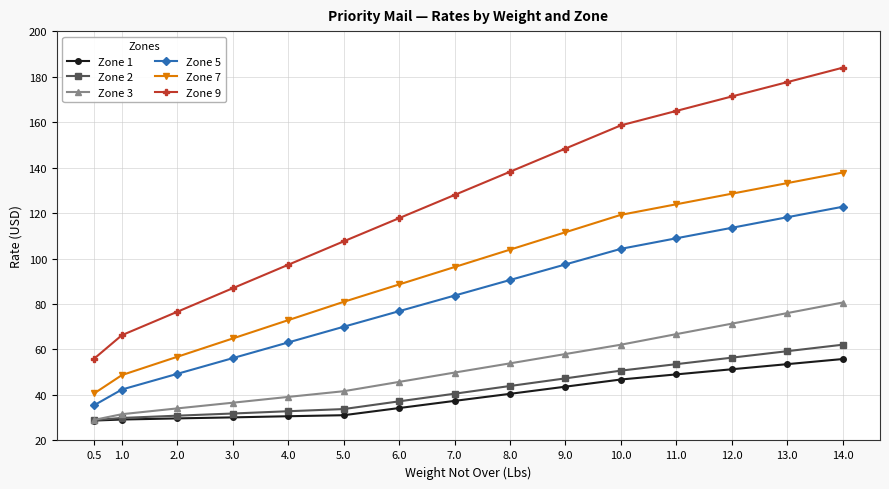

True or false: Zone 7 has a value of 123.8 at 11.0.

True